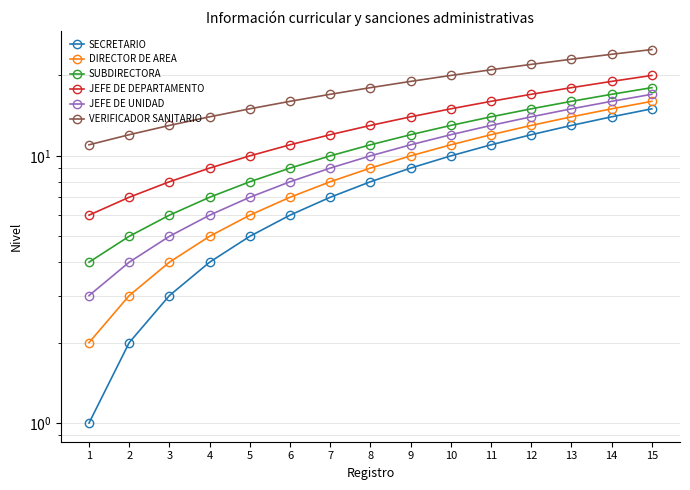

Between 2 and 4, which is larger?

4